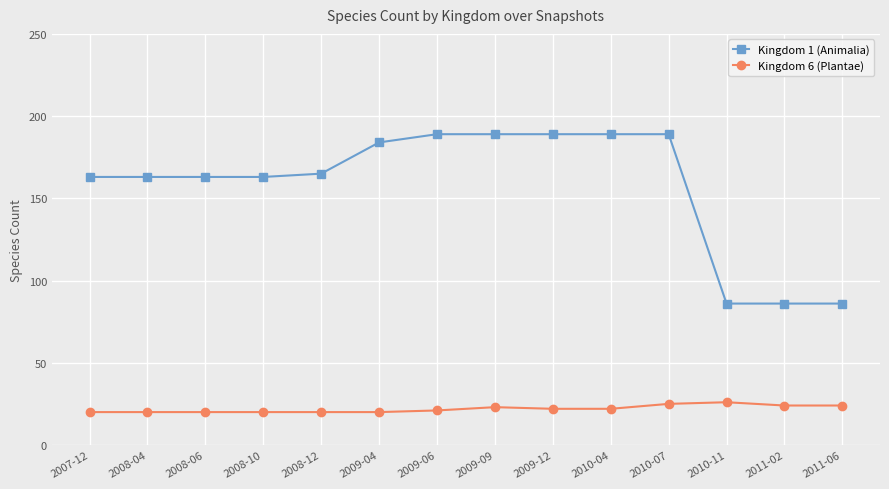

True or false: Kingdom 1 (Animalia) has a value of 85 at 2010-07.

False